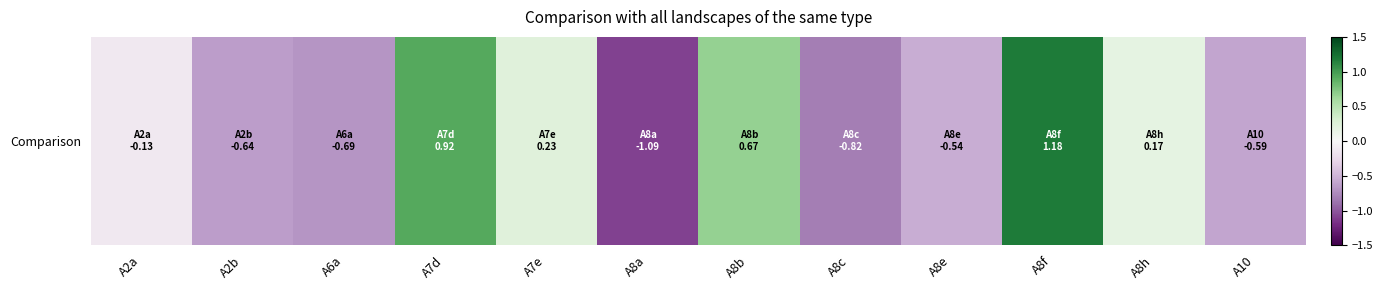

Reading left to right, what are all the values shown in this chart?

A2a=-0.1	A2b=-0.6	A6a=-0.7	A7d=0.9	A7e=0.2	A8a=-1.1	A8b=0.7	A8c=-0.8	A8e=-0.5	A8f=1.2	A8h=0.2	A10=-0.6